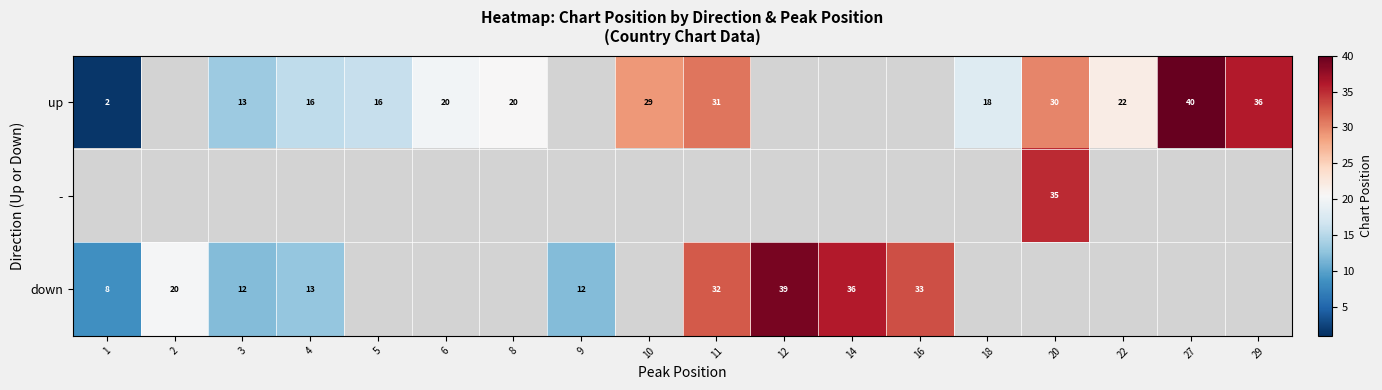

Between 27 and 3, which is larger?

27